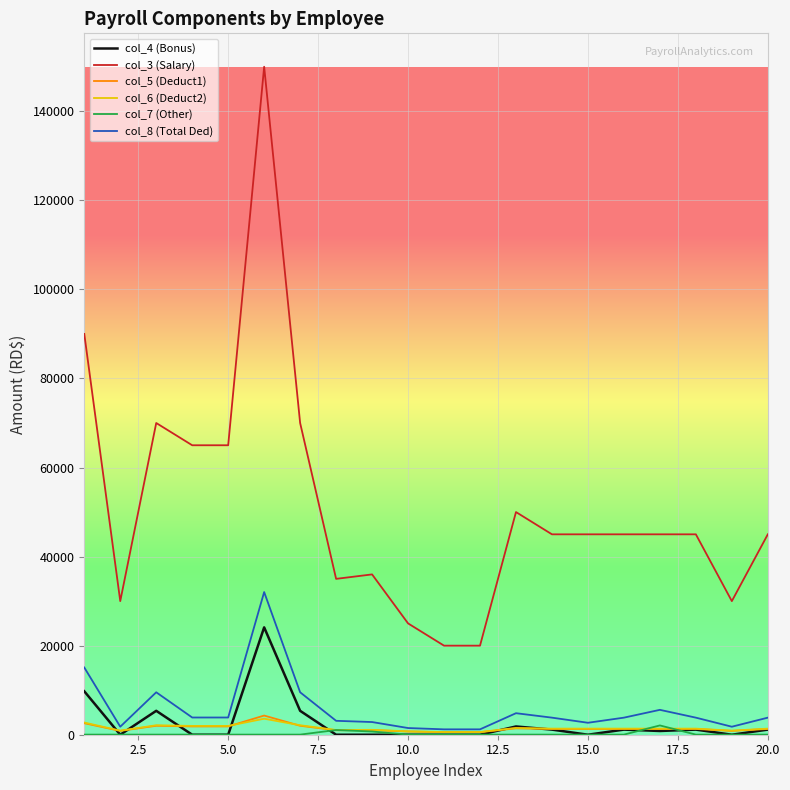

Which series has the largest total across all categories?

col_3 (Salary)